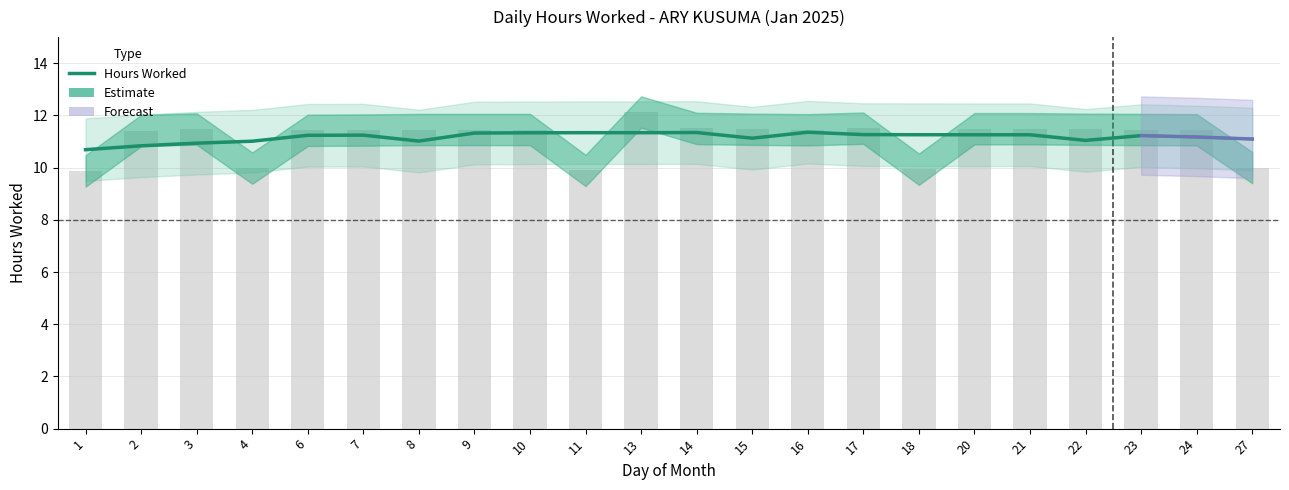

Reading left to right, extract all data points from this chart.

1=10.7	2=10.8	3=10.9	4=11.0	6=11.2	7=11.2	8=11.0	9=11.3	10=11.3	11=11.3	13=11.3	14=11.3	15=11.1	16=11.4	17=11.3	18=11.3	20=11.3	21=11.3	22=11.0	23=11.2	24=11.2	27=11.1